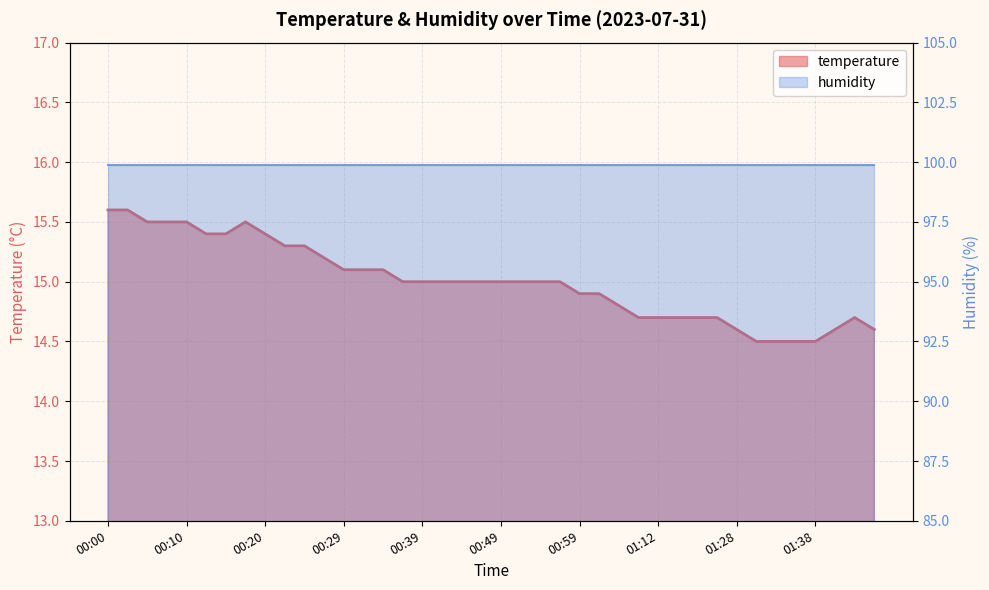

Which label corresponds to the largest value in the chart?

00:00